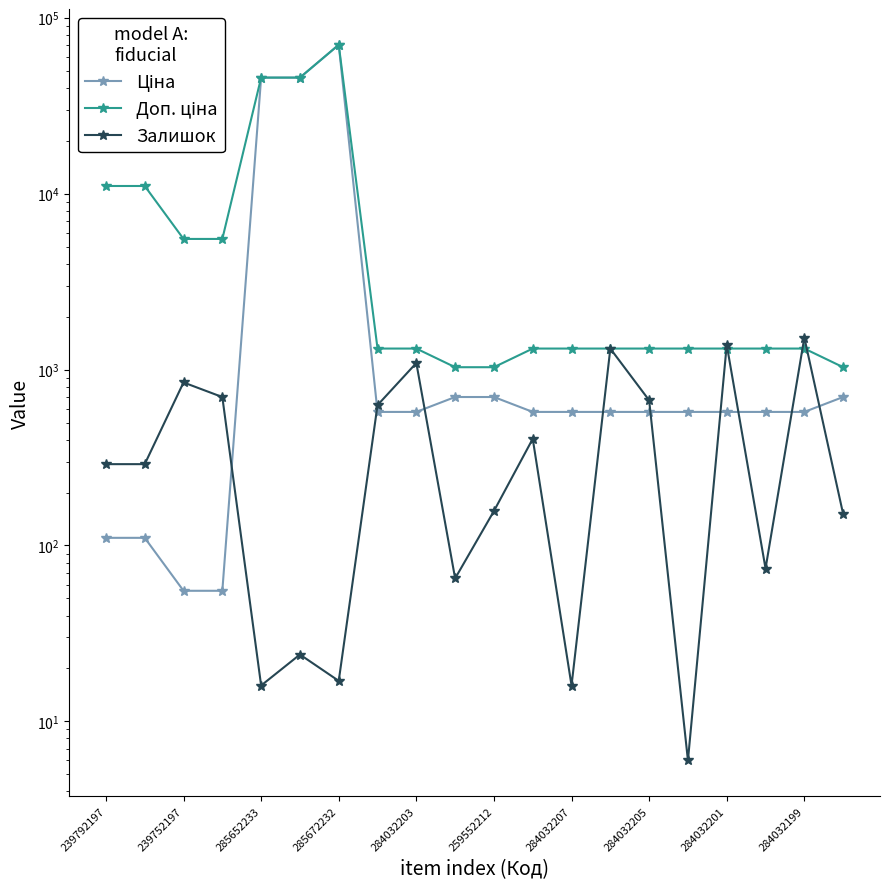

True or false: Ціна and Доп. ціна intersect in this chart.

False